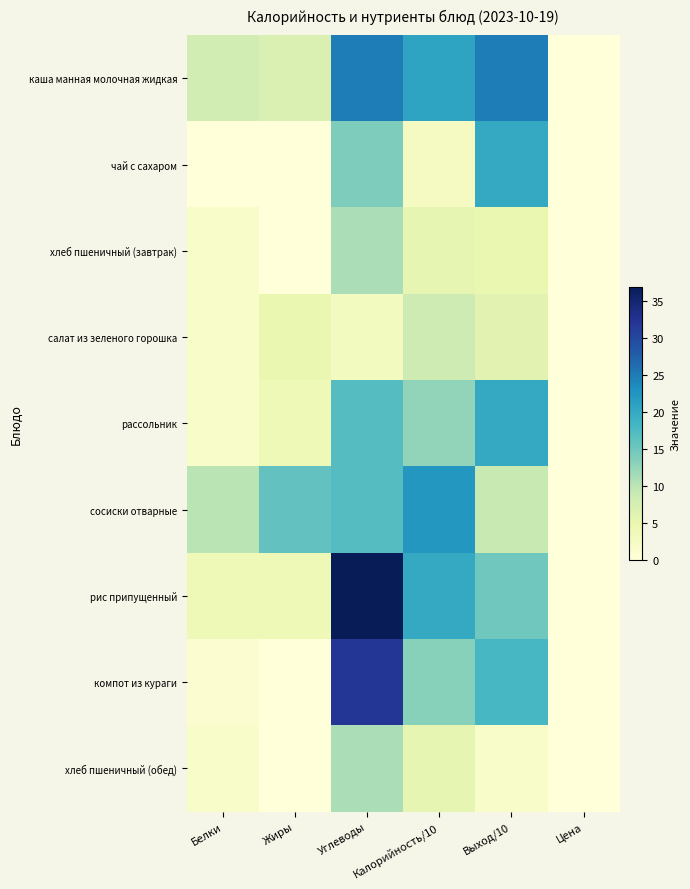

At which category is the sum across all series the highest?

Углеводы